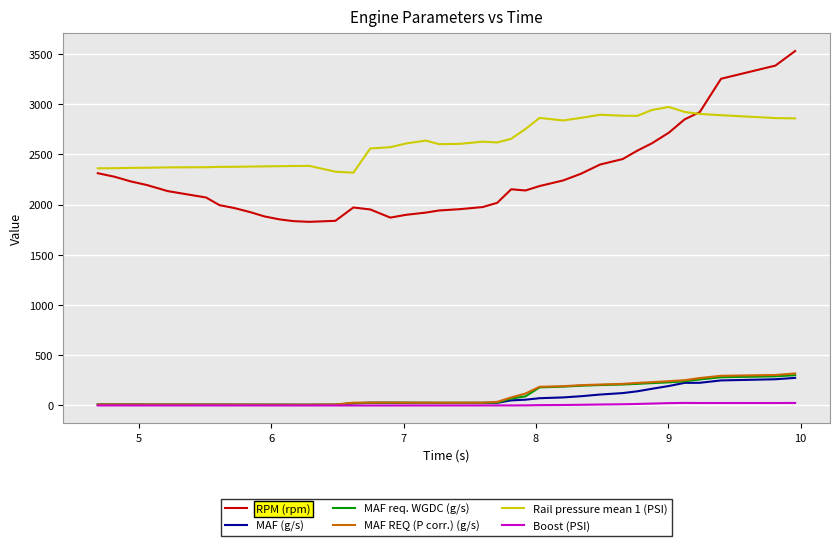

In RPM (rpm), how many points are higher than both neighbors (excluding endpoints)?

2